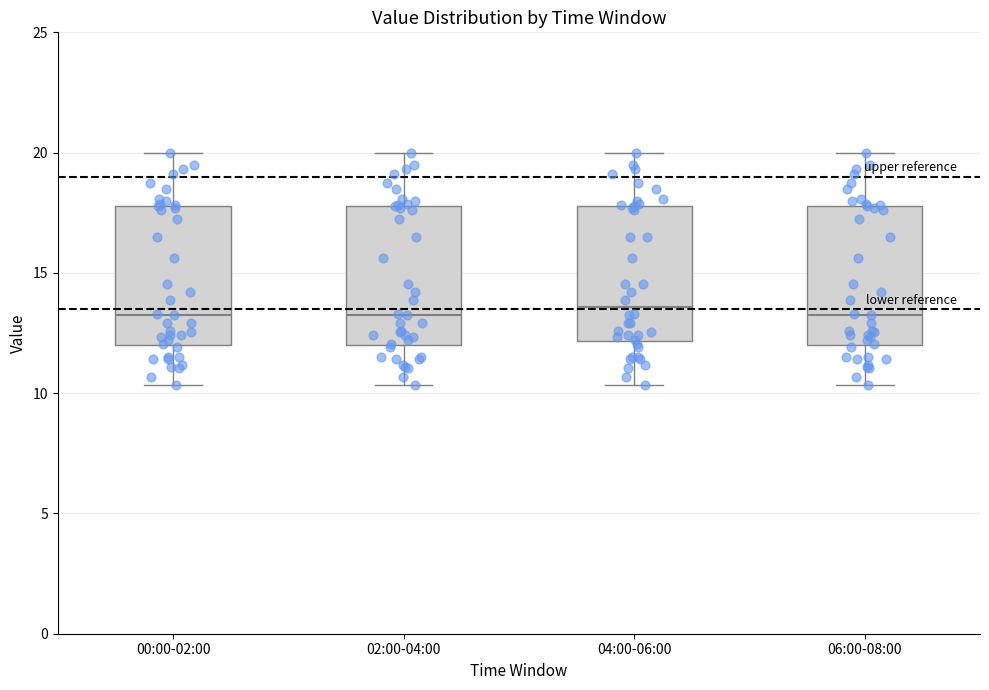

Where does the upper whisker of the box for 04:00-06:00 end on the y-axis? The values are not printed on the chart, so give them approximately, as read against the axis.

20.0